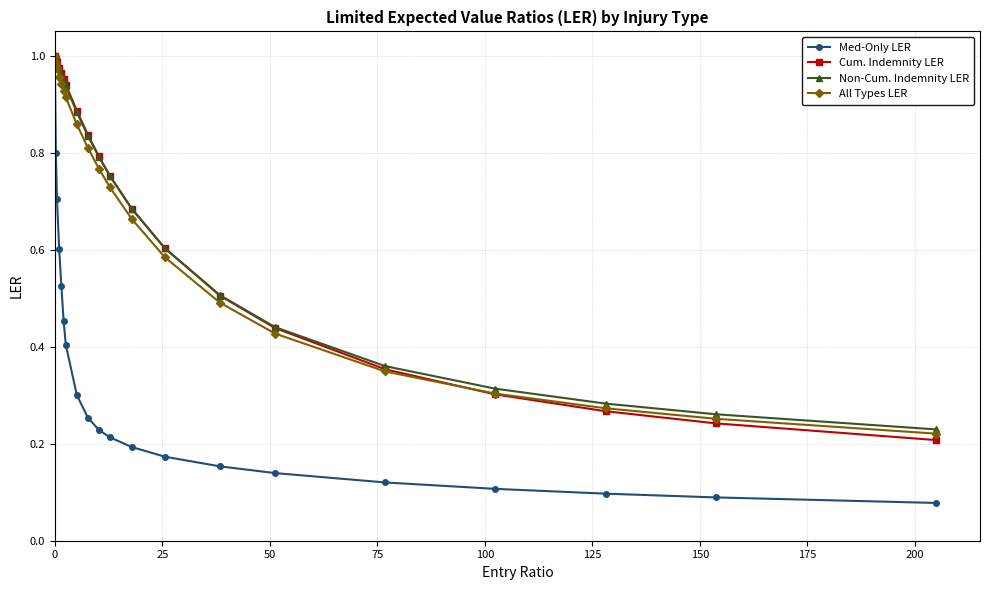

At how many categories does at least one series exceed 0?

20